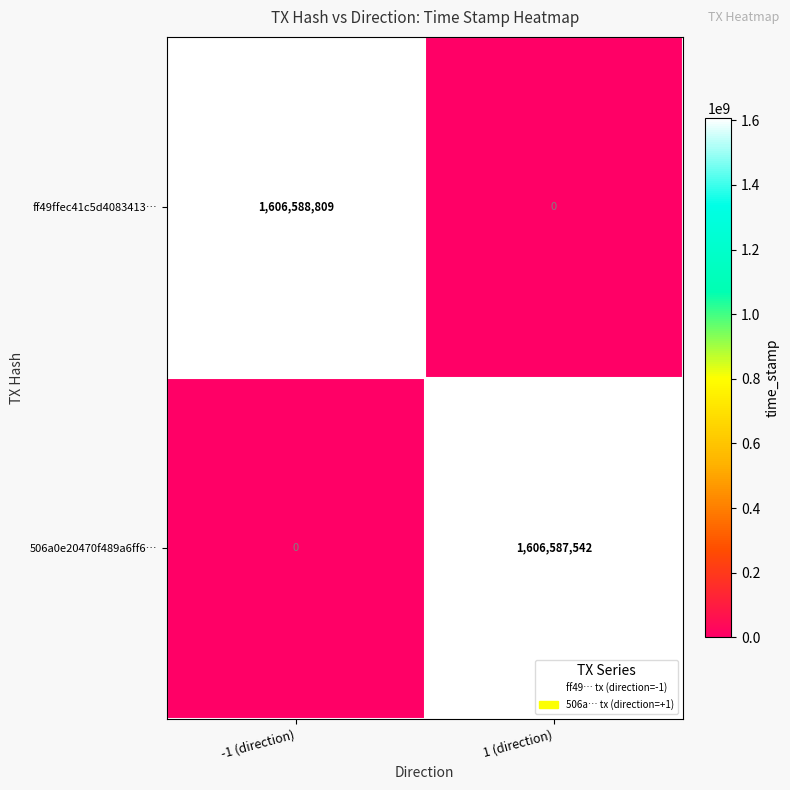

True or false: 506a0e20470f489a6ff6… has a value of -943167217 at -1 (direction).

False